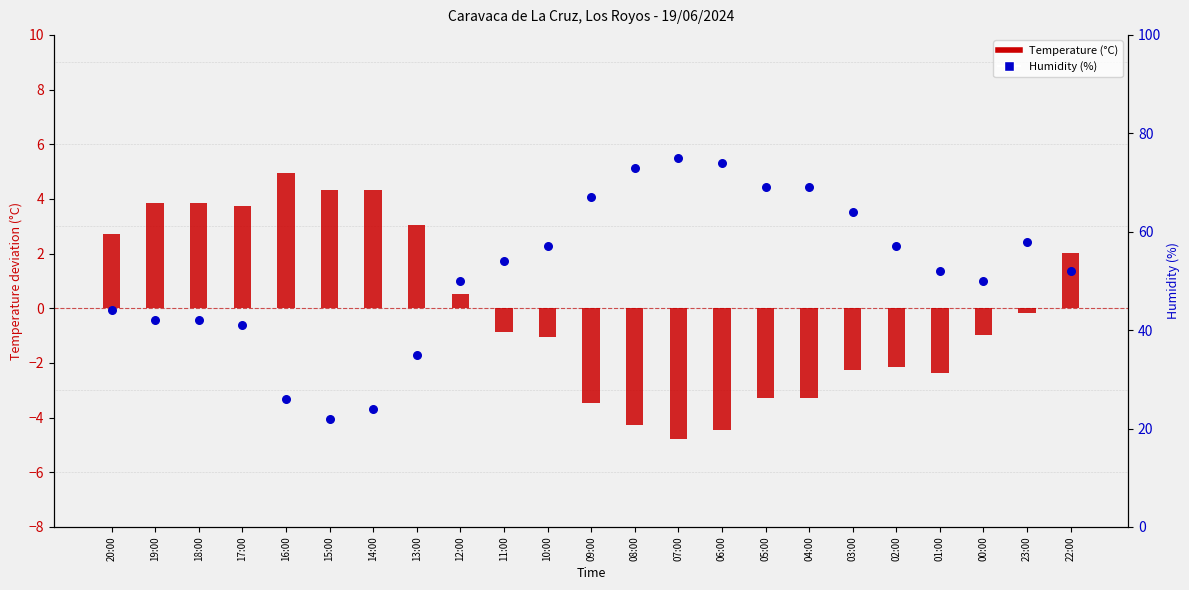

What are all the series names shown in the legend?

Temperature (°C), Humidity (%)